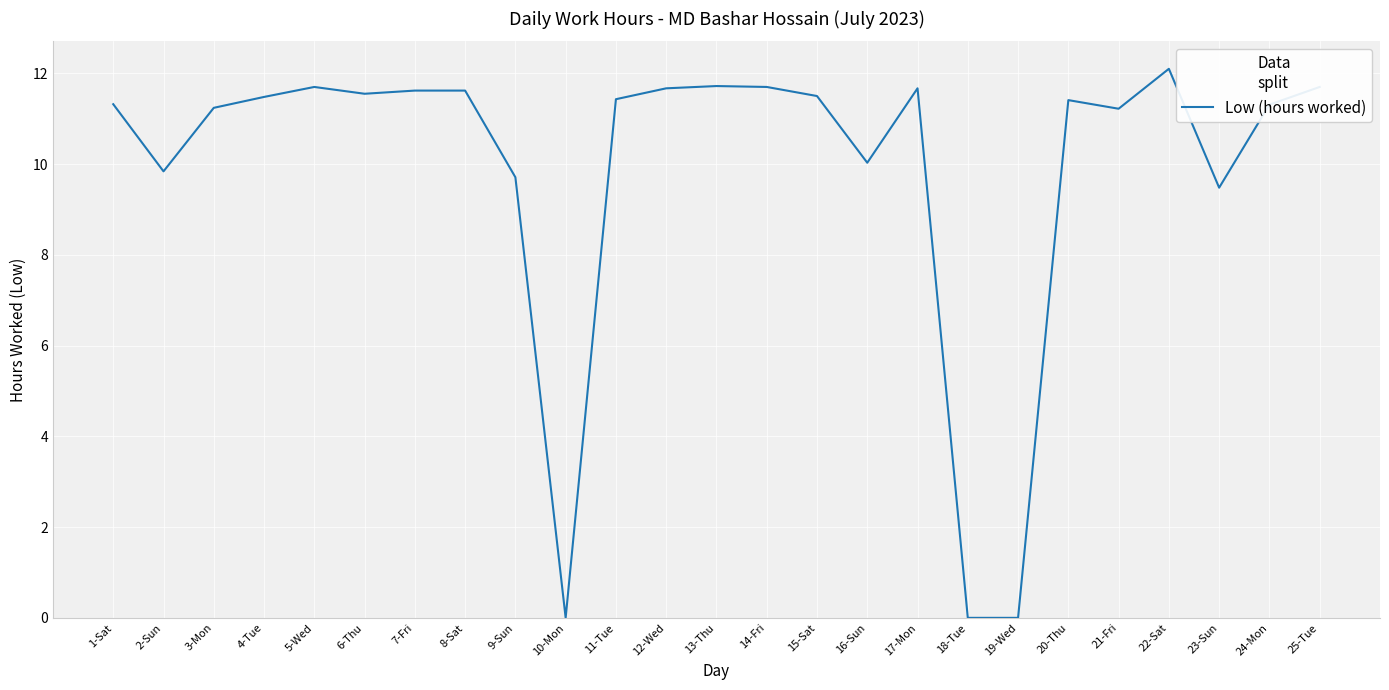

True or false: there are more than 1 points higher than both neighbors.

True